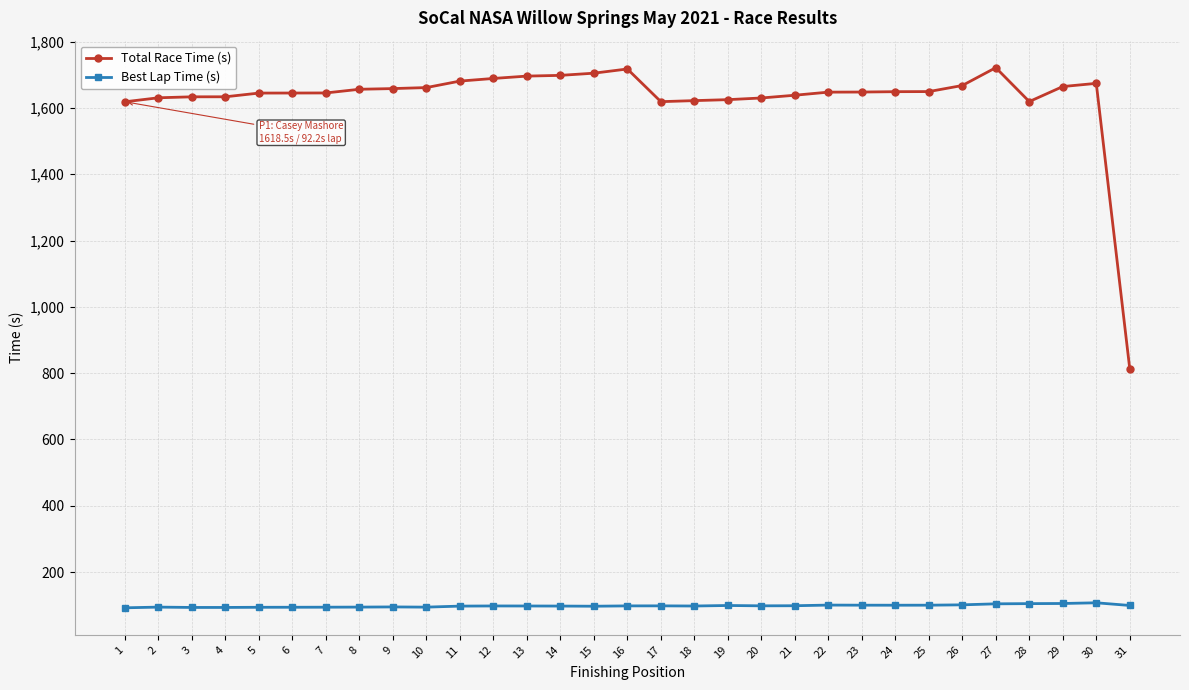

What is the maximum value for Total Race Time (s)?

1721.3